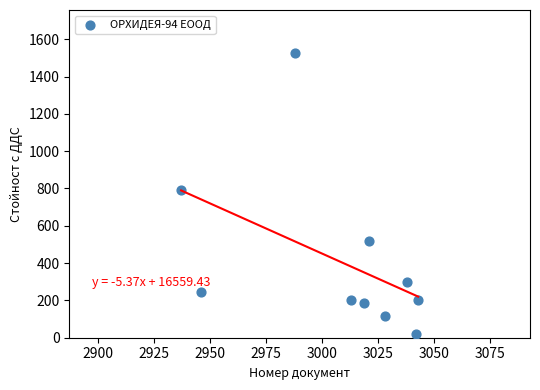

What Y value in the scatter plot is closest to 772?

792.0